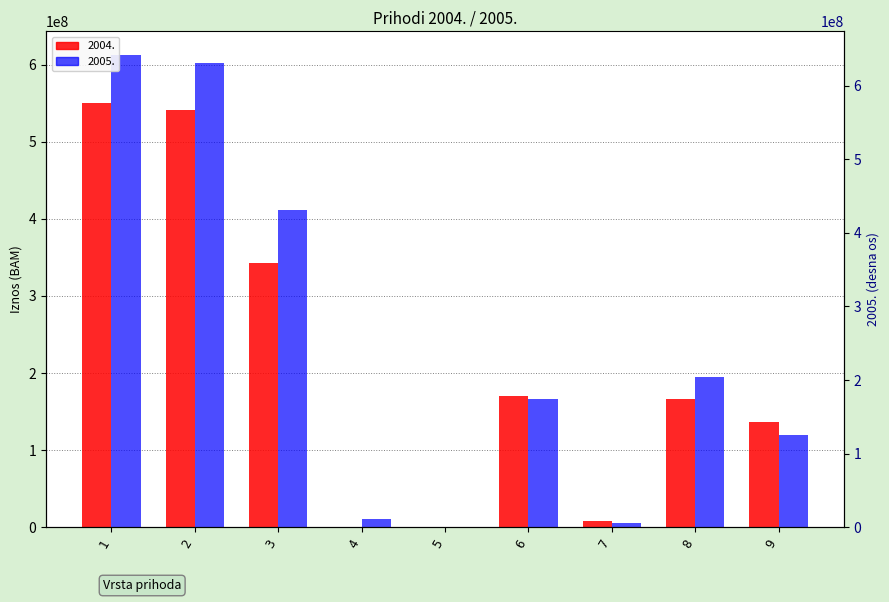

Reading right to left, transcribe all the data shown in this chart.

2004.: 9=136262222.0	8=166908422.3	7=7532951.5	6=170467010.7	5=0.0	4=31470.9	3=342215917.0	2=540721076.0	1=550530170.5
2005.: 9=120017027.5	8=194757965.2	7=5970153.7	6=166723744.4	5=19471.2	4=11038006.4	3=411048719.0	2=602346082.7	1=612525259.2